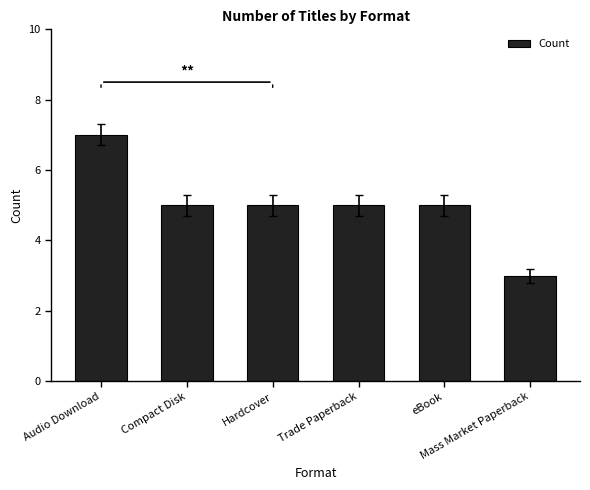

What is the approximate value at Mass Market Paperback?

3